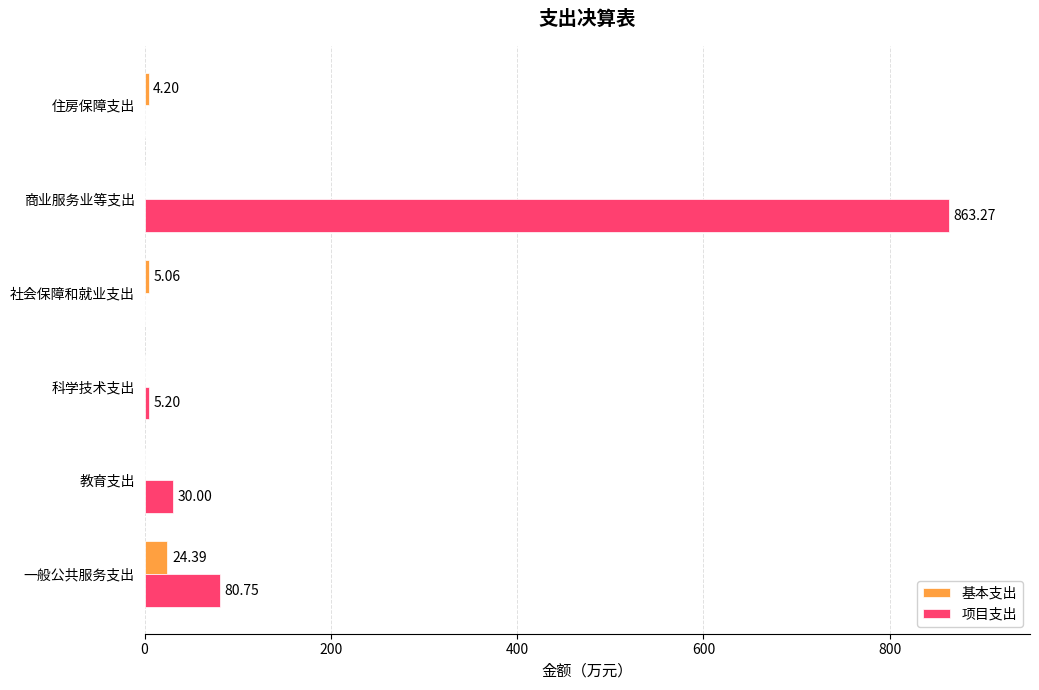

Which category has the highest value in the 项目支出 series?

商业服务业等支出